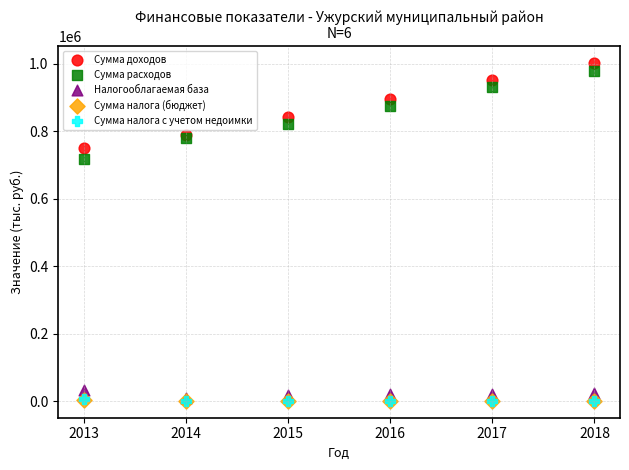

What are all the series names shown in the legend?

Сумма доходов, Сумма расходов, Налогооблагаемая база, Сумма налога (бюджет), Сумма налога с учетом недоимки